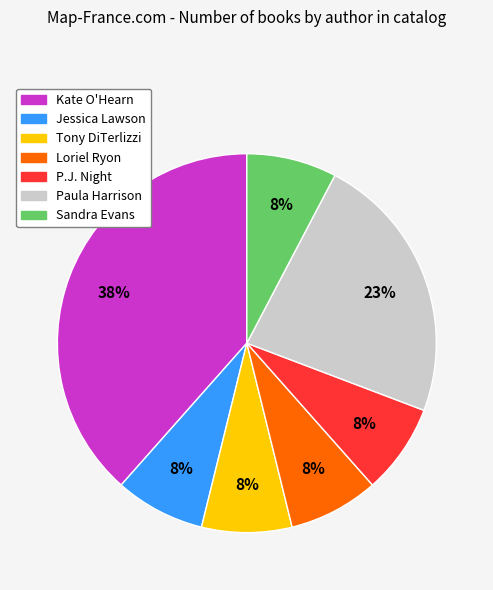

Which category has the biggest portion of the pie?

Kate O'Hearn